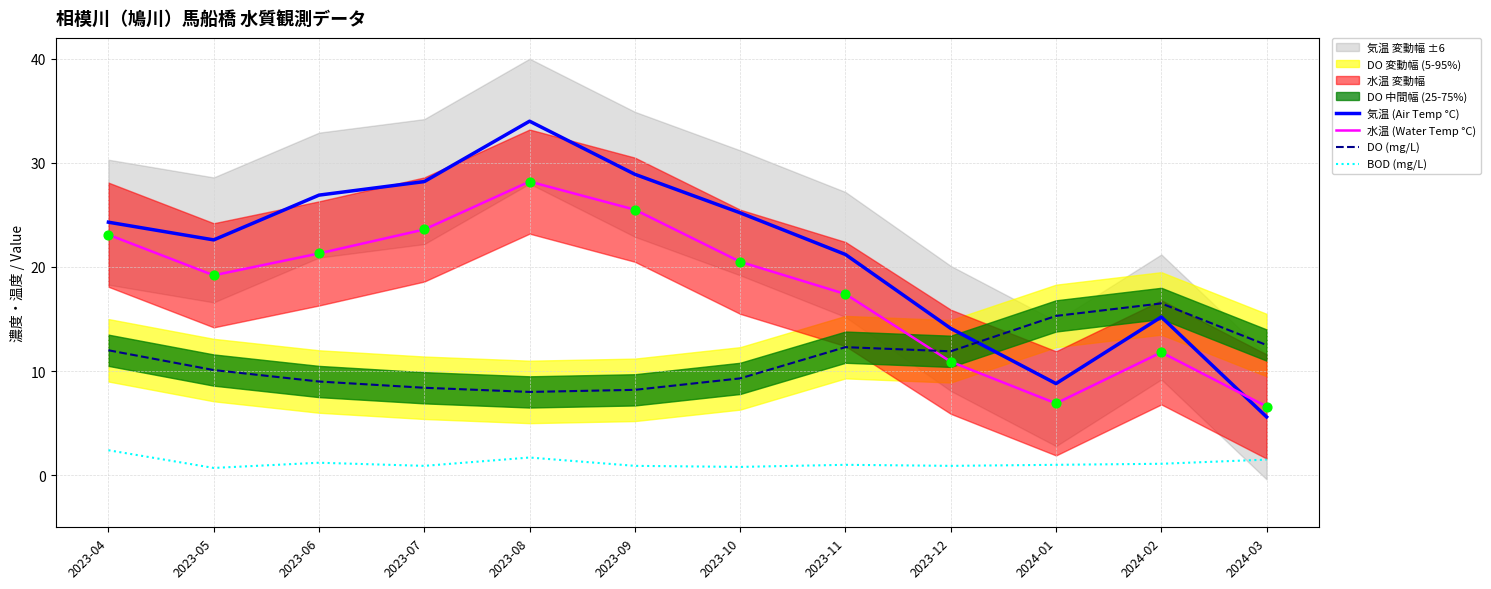

Which series reaches the minimum Y coordinate?

BOD (mg/L)